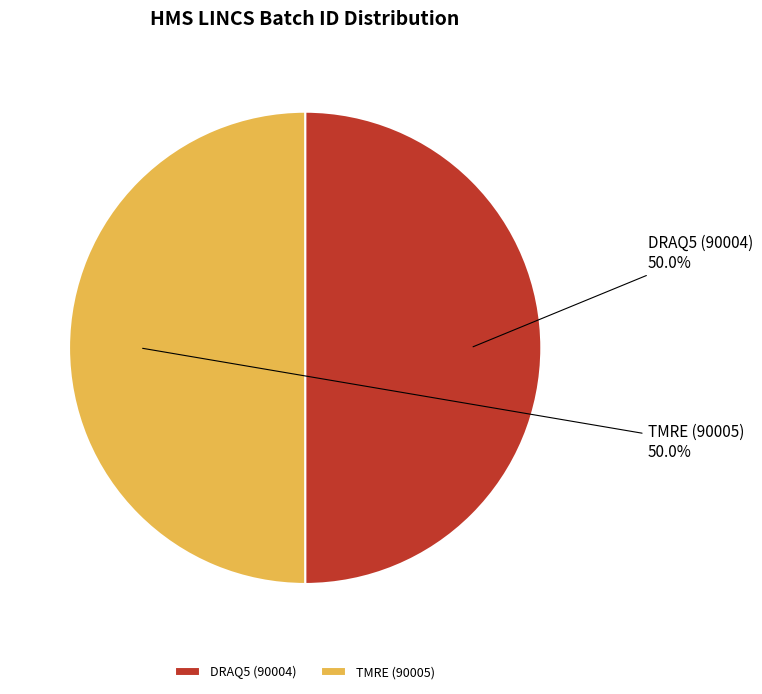

What portion of the pie excludes TMRE (90005)?

50.0%